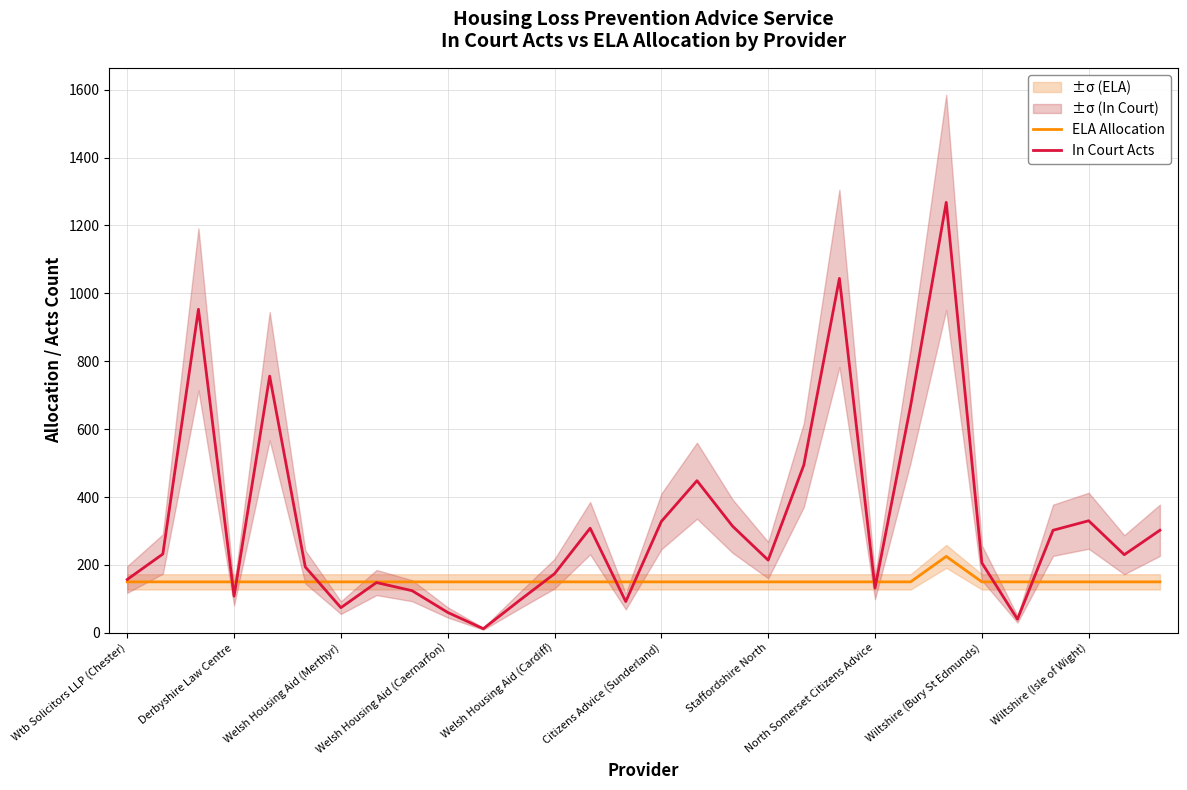

The In Court Acts series shows 433 at Citizens Advice (Sunderland). True or false?

False